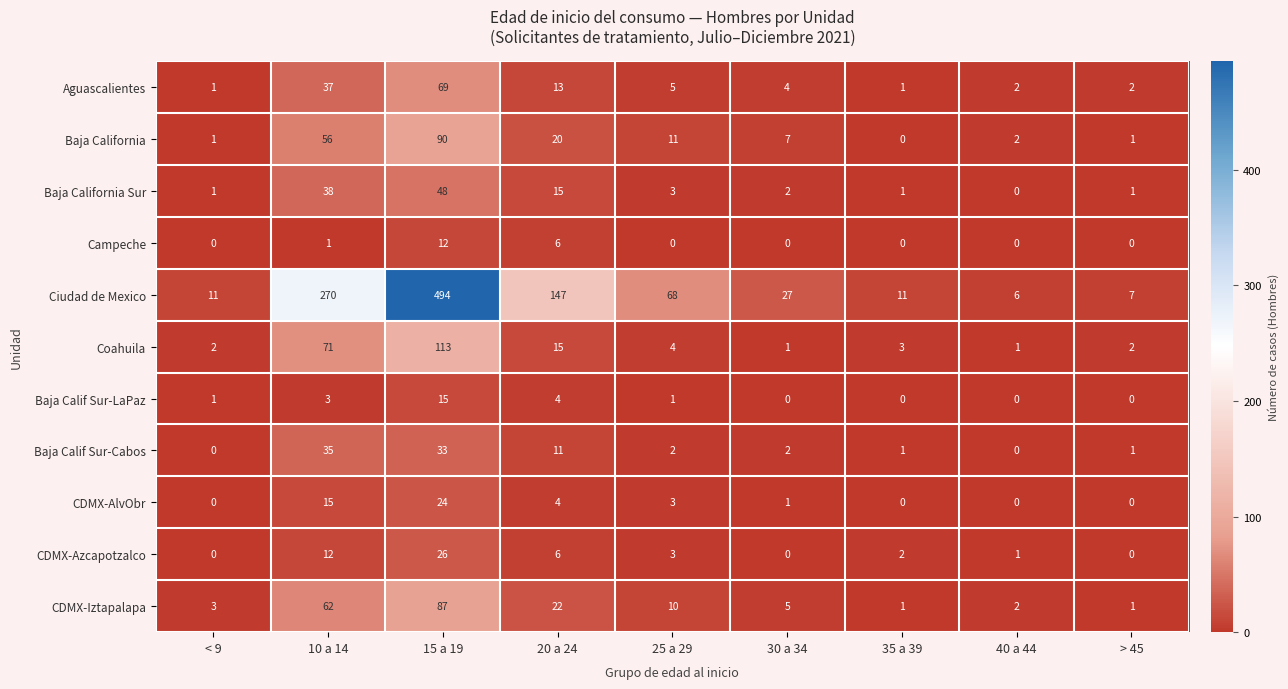

How many categories are shown in the chart?

9